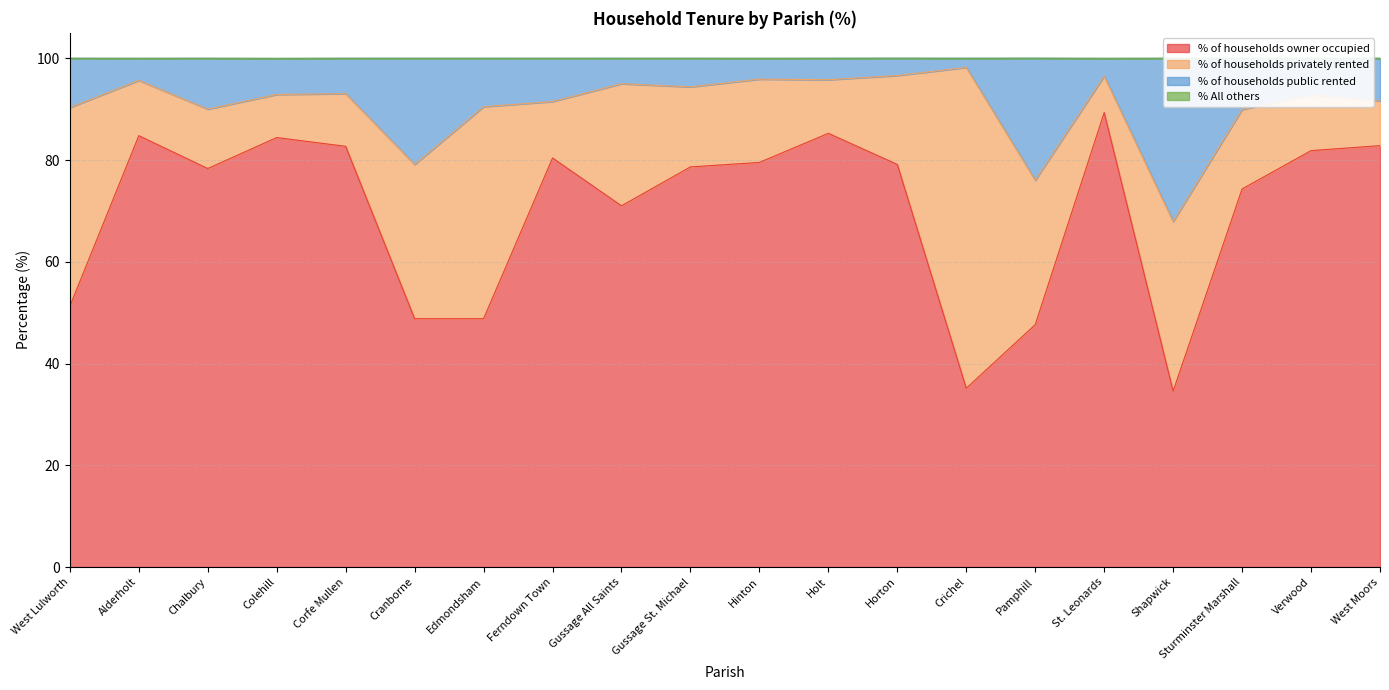

In % of households owner occupied, how many points are lower than both neighbors (excluding endpoints)?

5